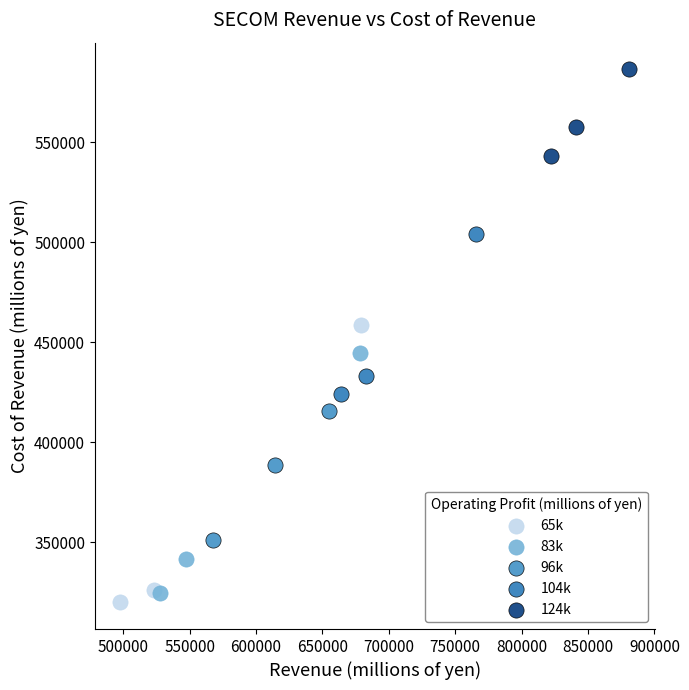

Which series has the largest Y range (max minus min)?

65k